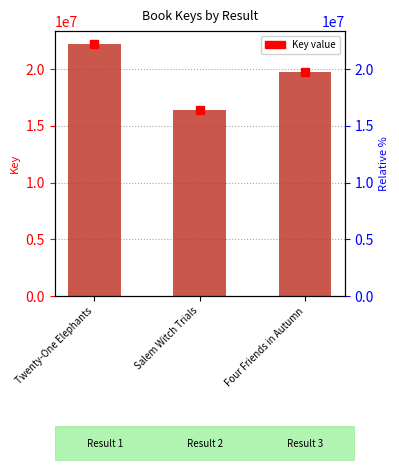

How many values are between 16385429 and 22247765?

3